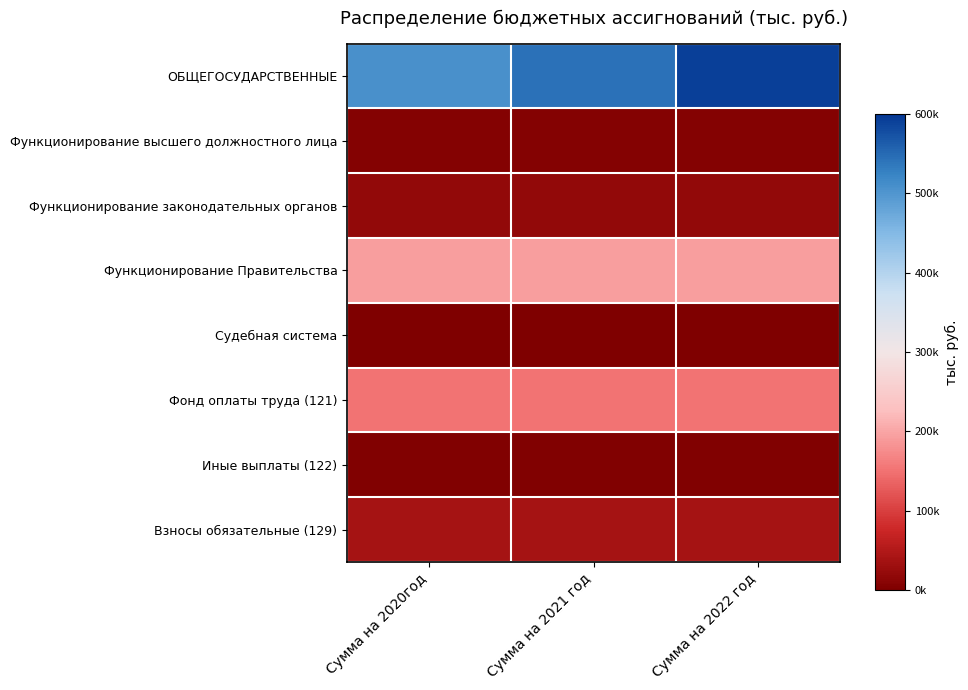

Which series has the largest total across all categories?

ОБЩЕГОСУДАРСТВЕННЫЕ